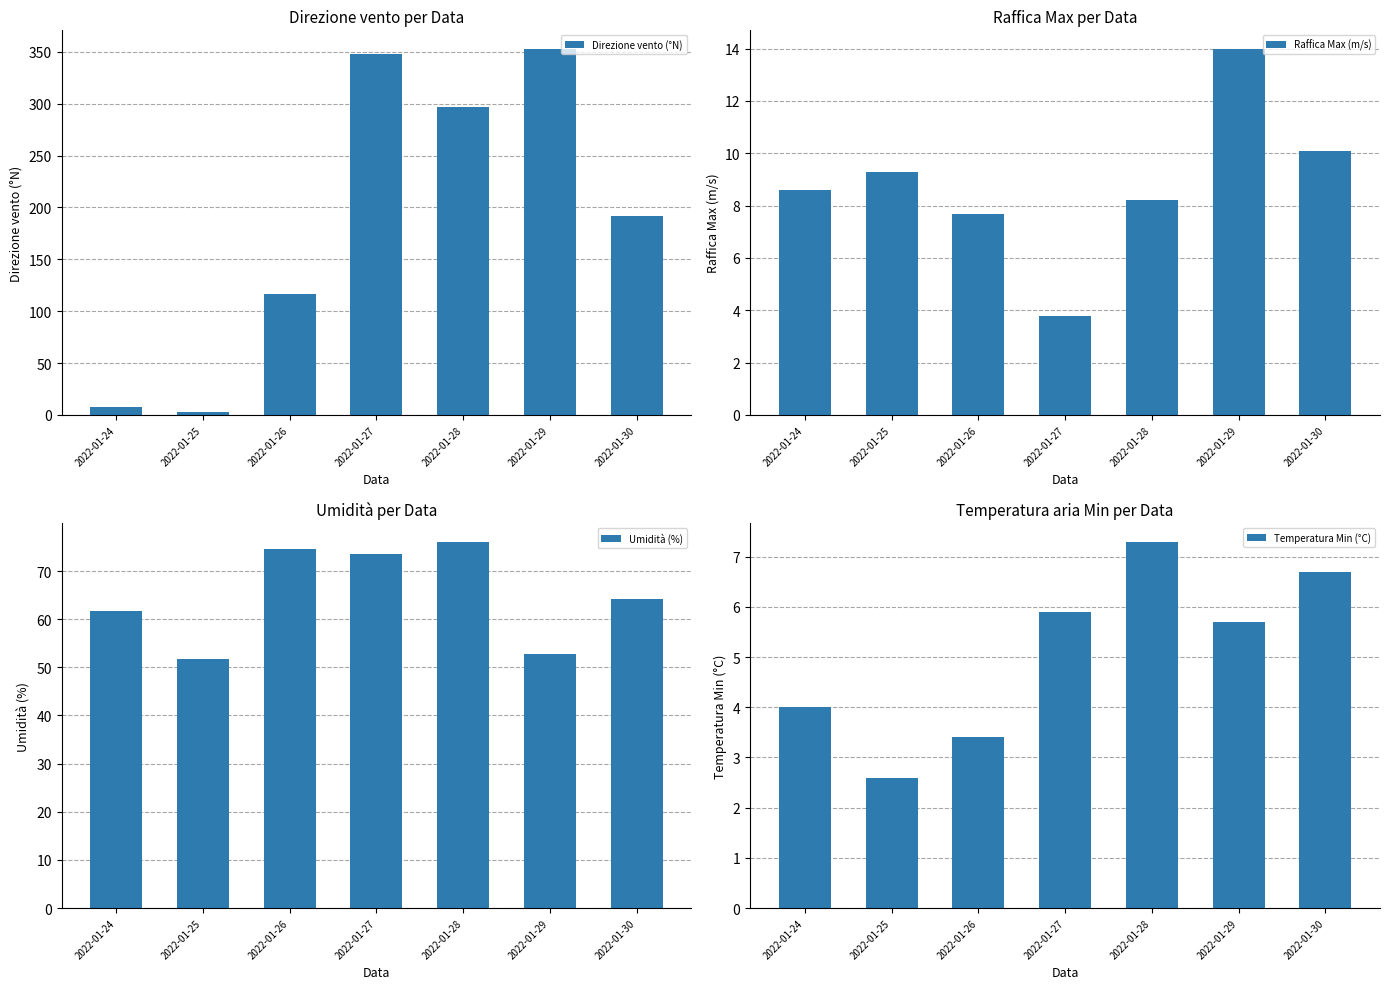

Which label corresponds to the largest value in the chart?

2022-01-29